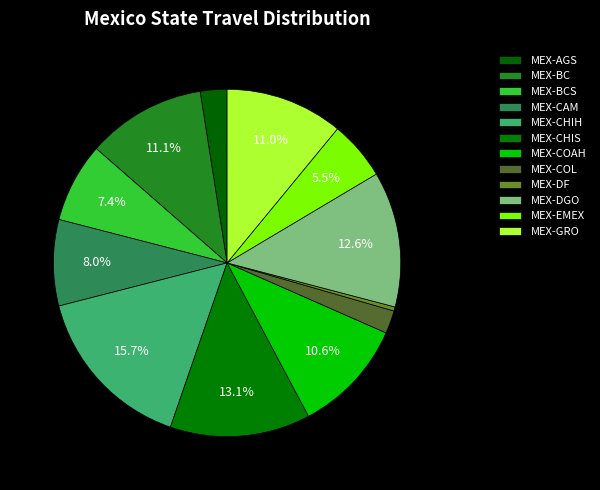

To the nearest percent, what is the difference between the largest and smallest slice percentages?

15%